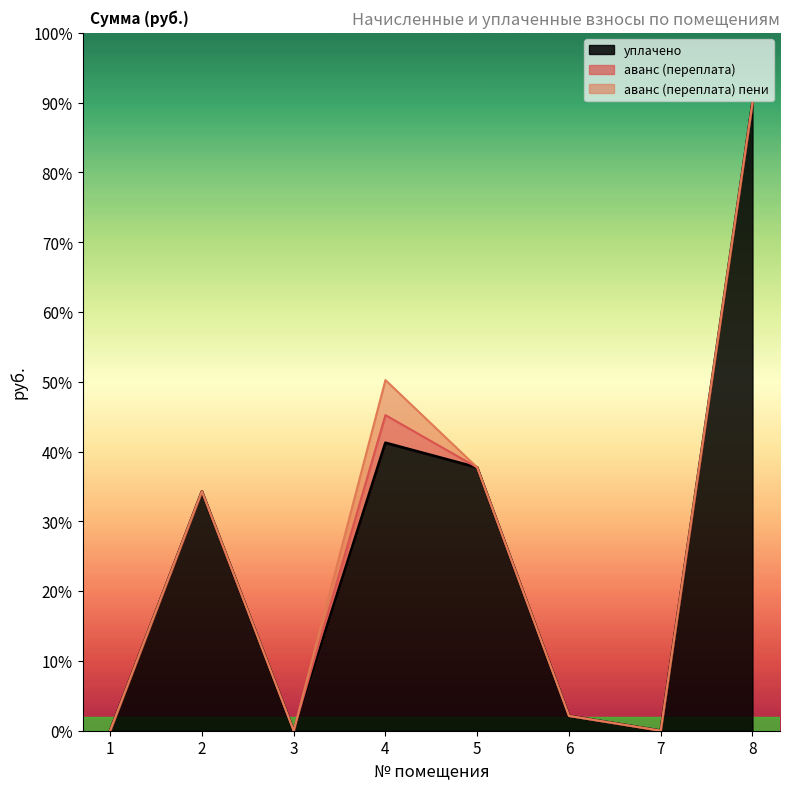

What is the total value across all series at 4?

5024.6